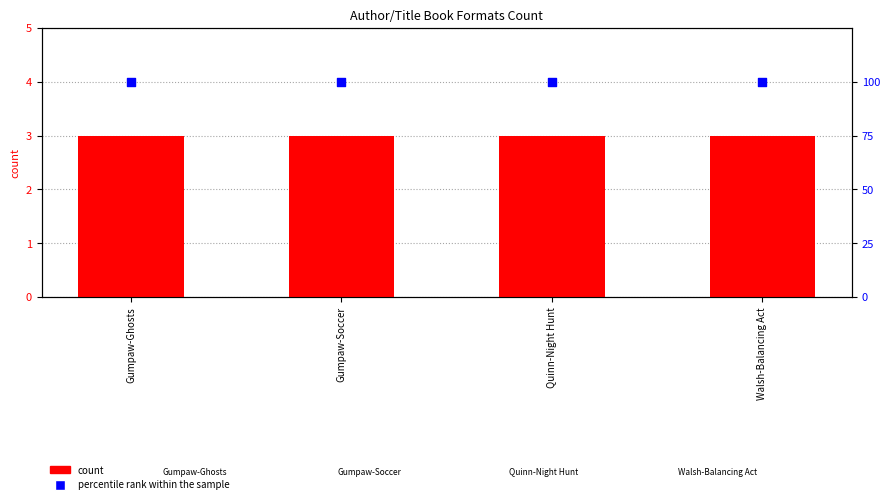

Which series has the largest total across all categories?

percentile rank within the sample